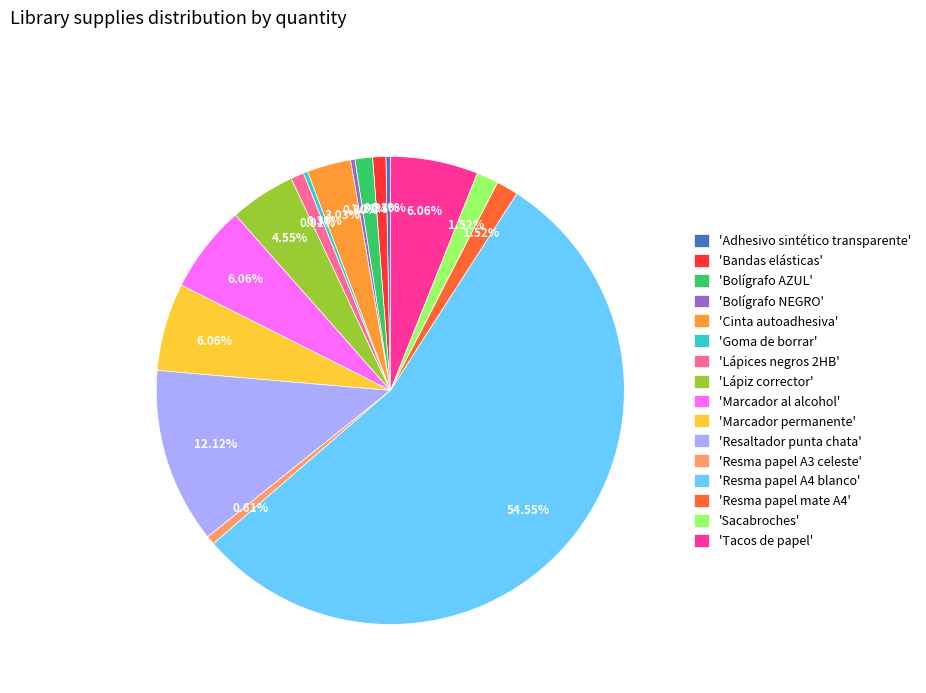

Does any single category account for the majority?

Yes